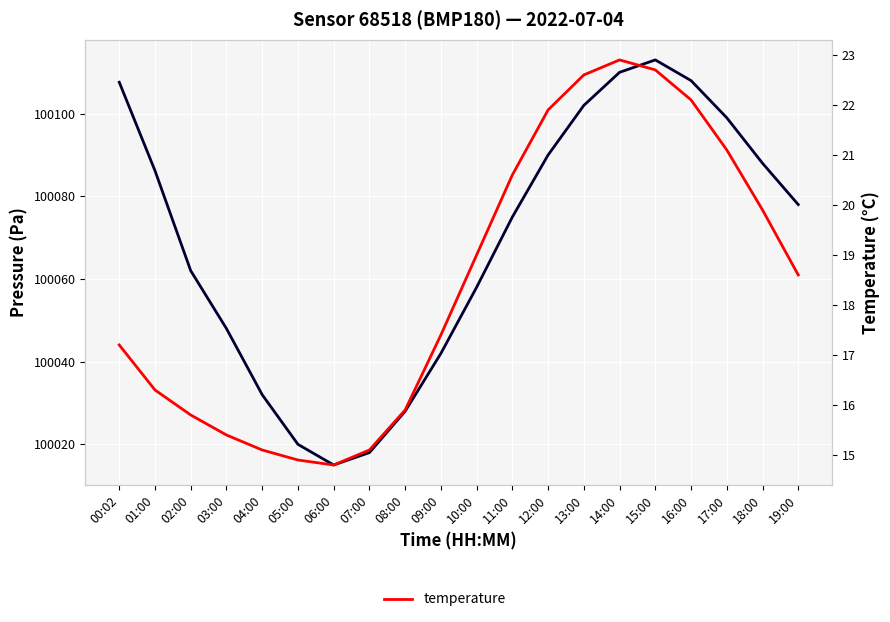

Does the chart display data point markers on the line(s)?

No